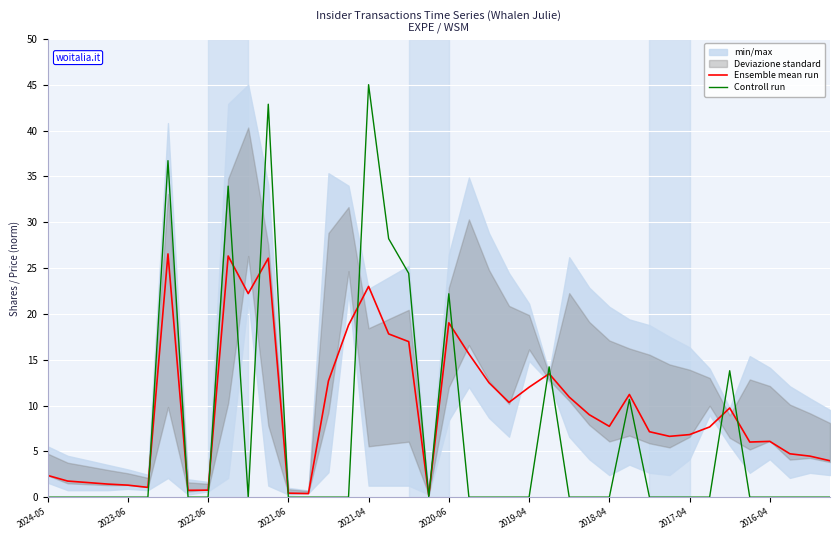

The Controll run series shows 18.6 at 35. True or false?

False